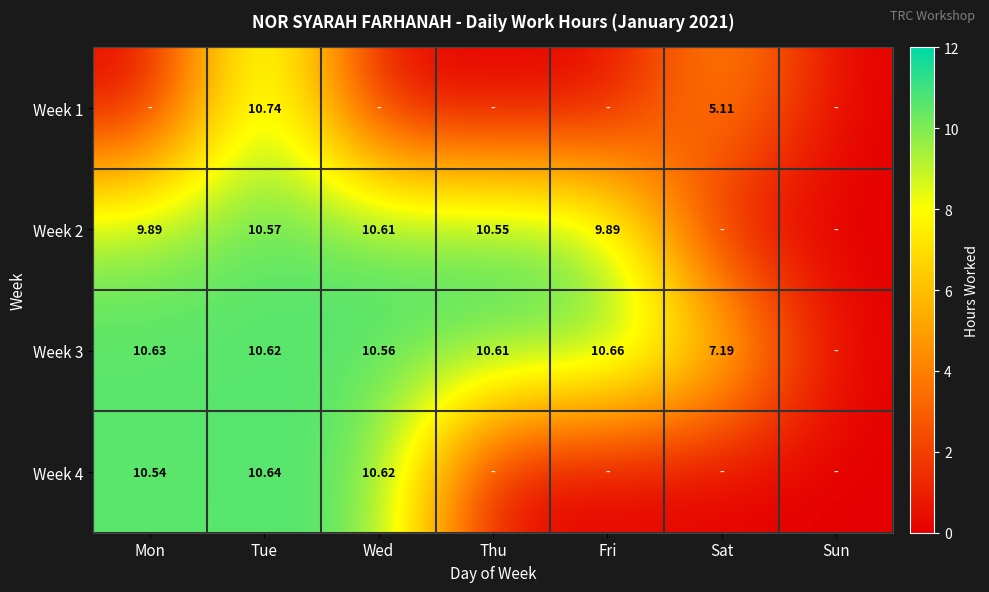

List the series in order of their peak value, lowest first.

Week 2, Week 4, Week 3, Week 1